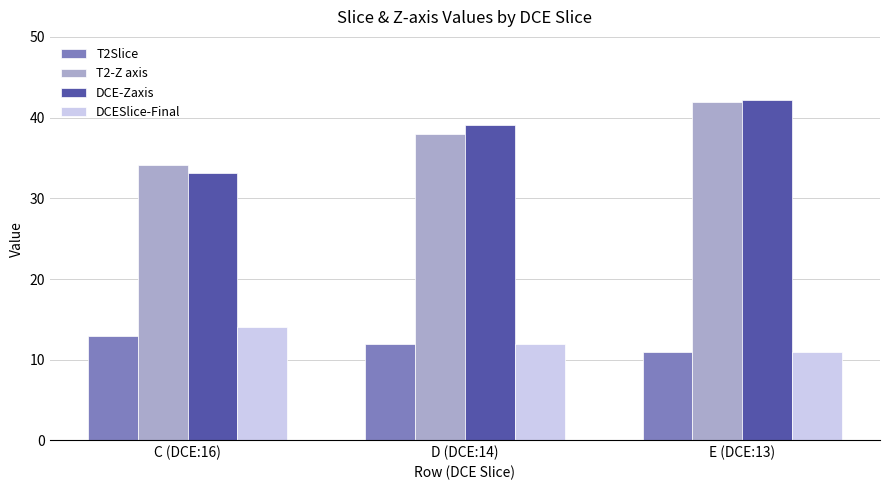

How many data points in DCE-Zaxis are less than 39?

1